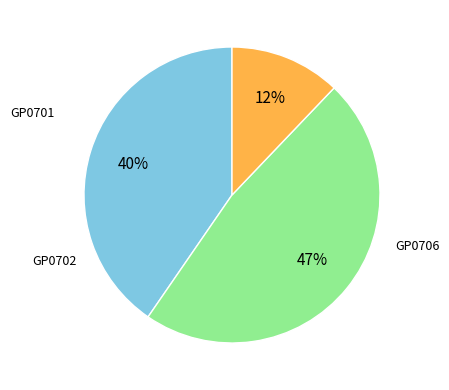

To the nearest percent, what is the difference between the largest and smallest slice percentages?

35%